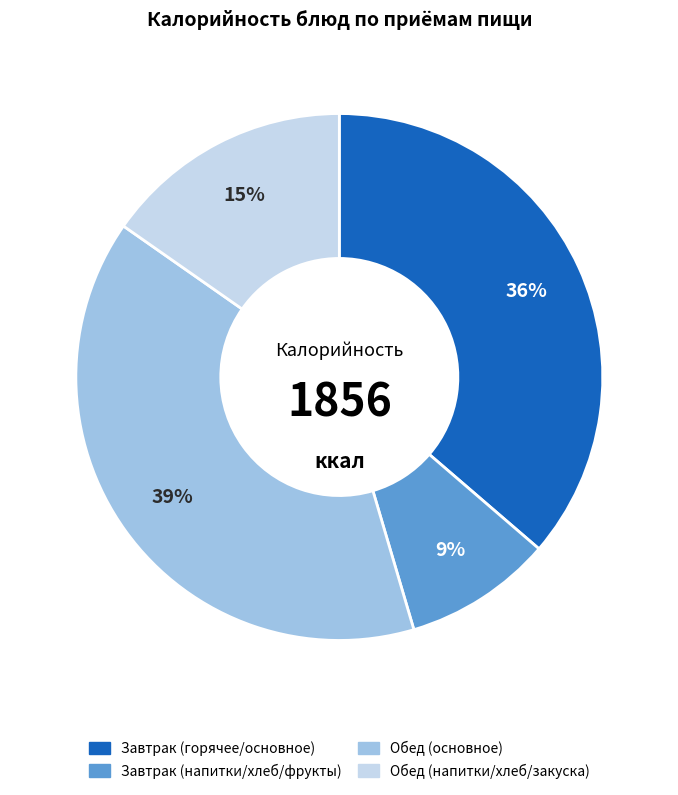

To the nearest percent, what is the difference between the largest and smallest slice percentages?

30%